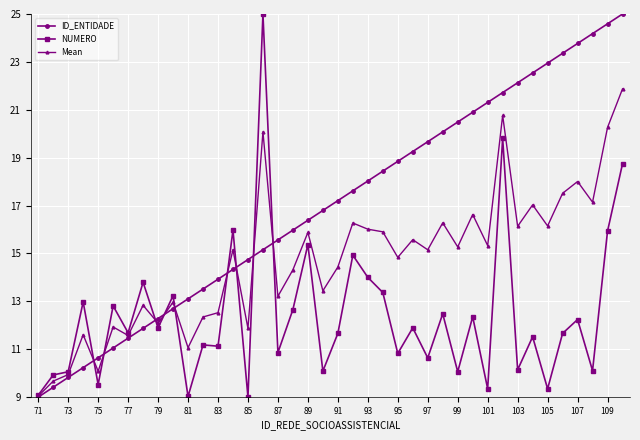

Rank the series by their average value, from highest to lowest.

ID_ENTIDADE, Mean, NUMERO